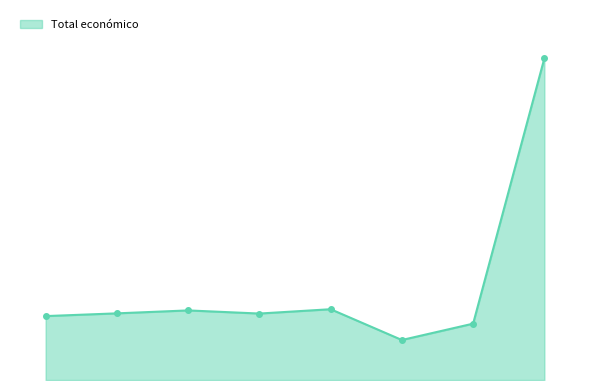

How many points are higher than both their immediate neighbors (excluding endpoints)?

2